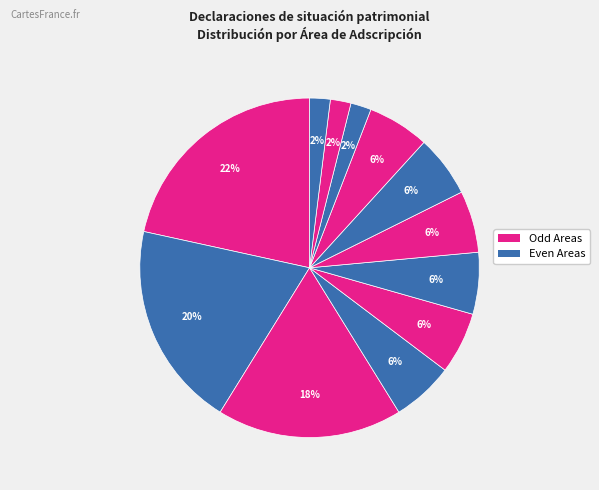

To the nearest percent, what is the average slice percentage?

8%